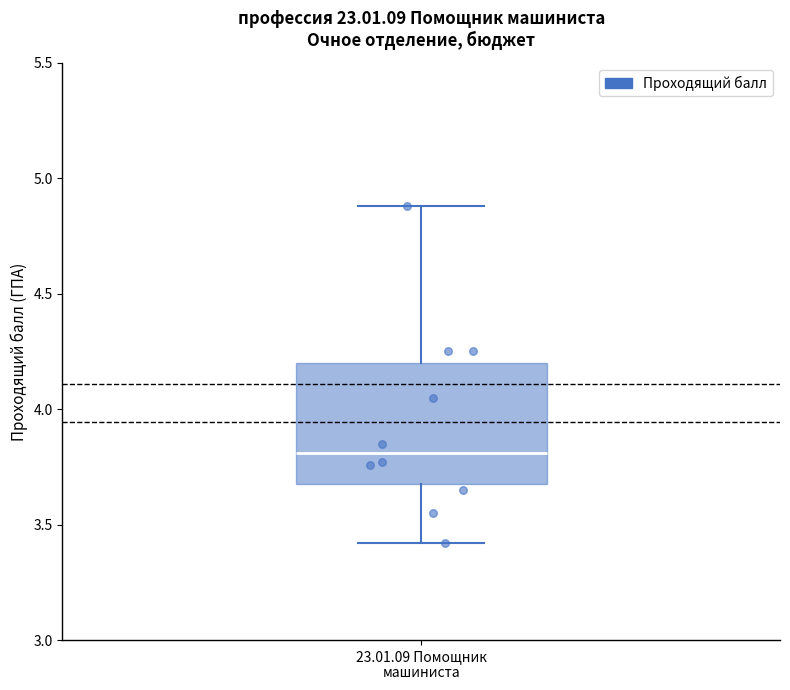

Where does the median line of the box for 23.01.09 Помощник машиниста sit on the y-axis? The values are not printed on the chart, so give them approximately, as read against the axis.

3.8